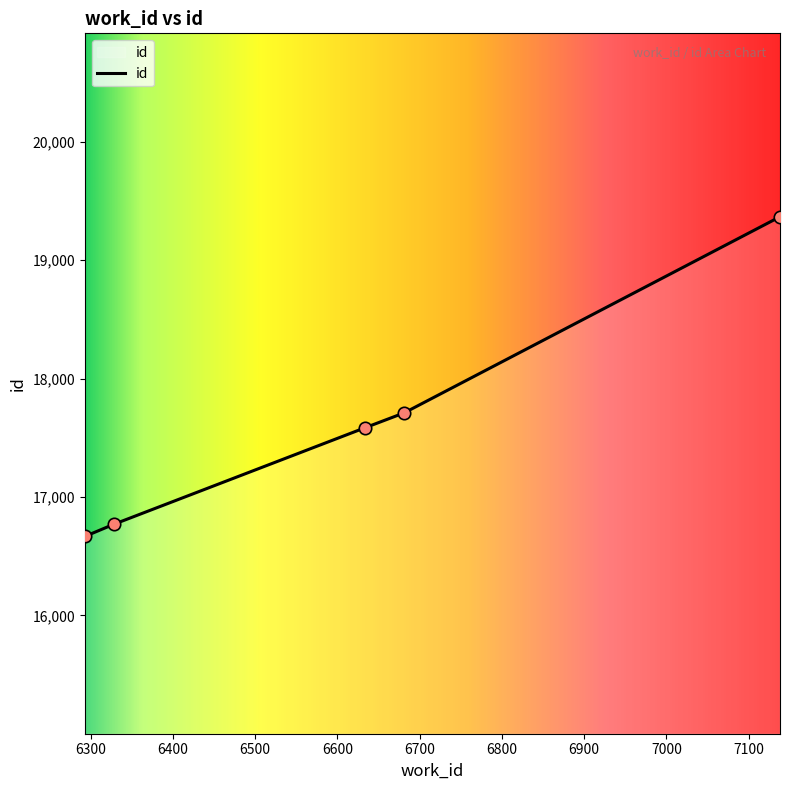

True or false: there are more than 1 points higher than both neighbors.

False